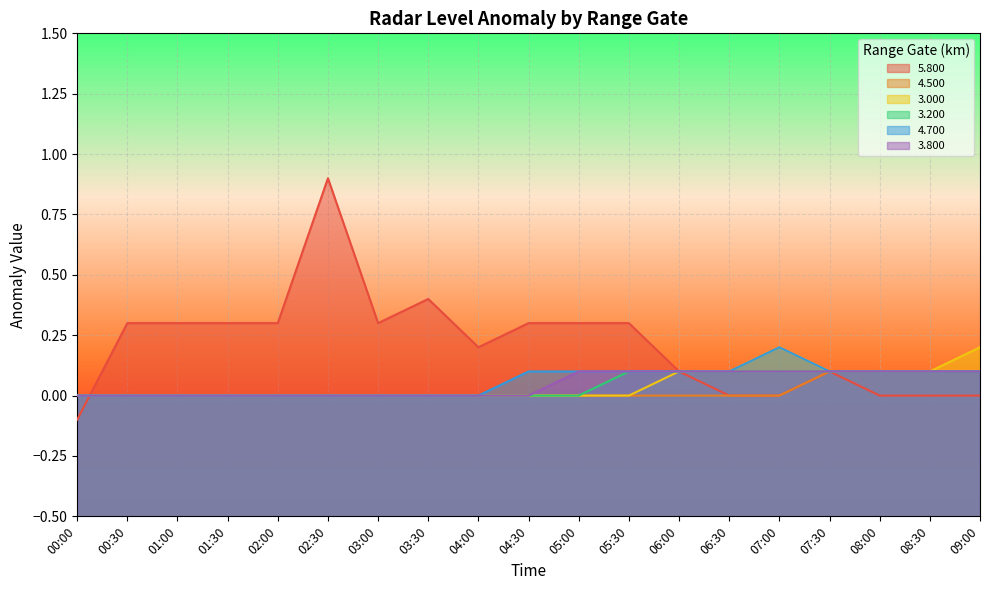

How many distinct data groups are displayed?

6